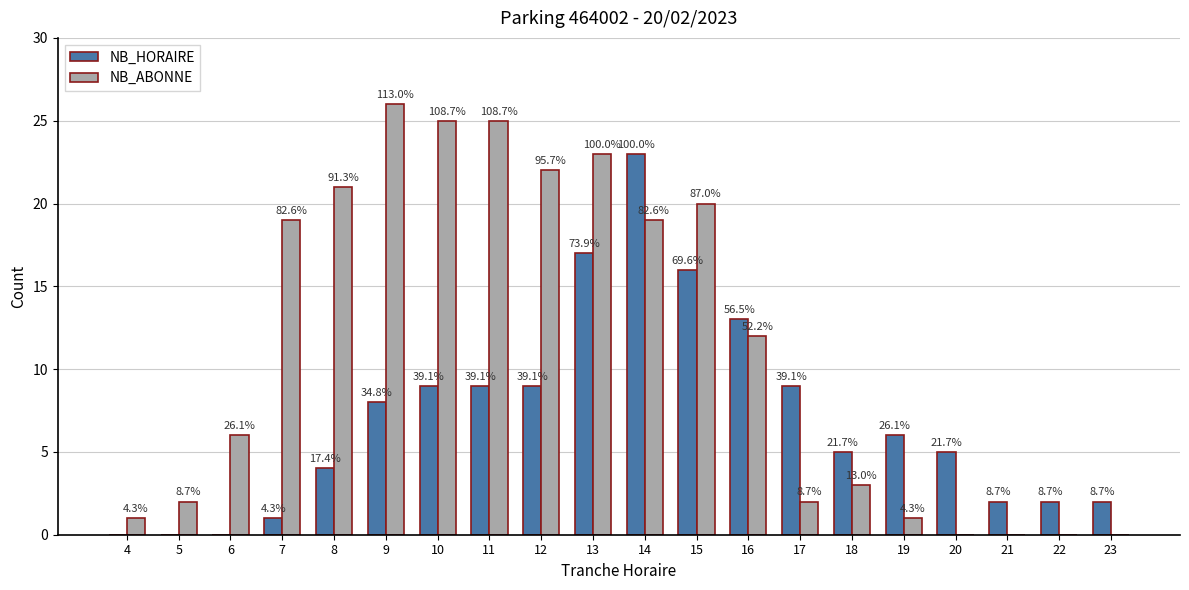

What are all the series names shown in the legend?

NB_HORAIRE, NB_ABONNE